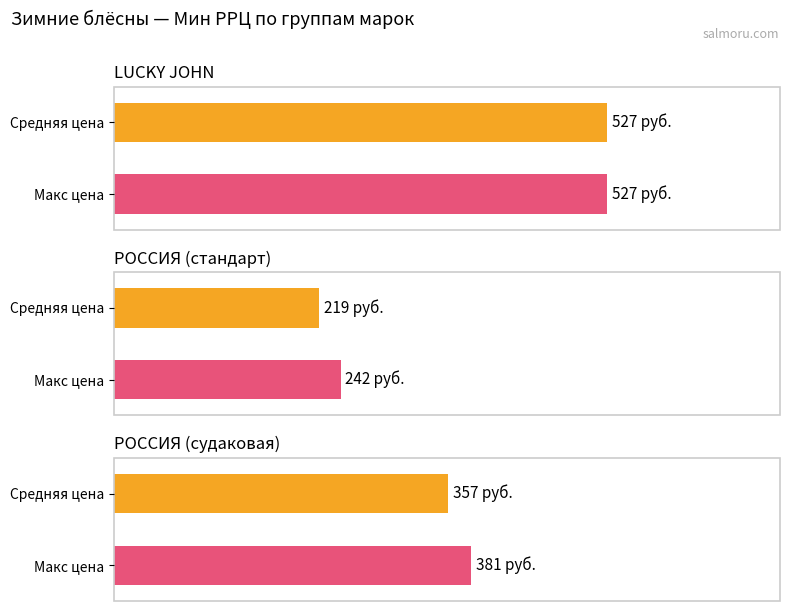

The value at LJPE40-G is 146. True or false?

False